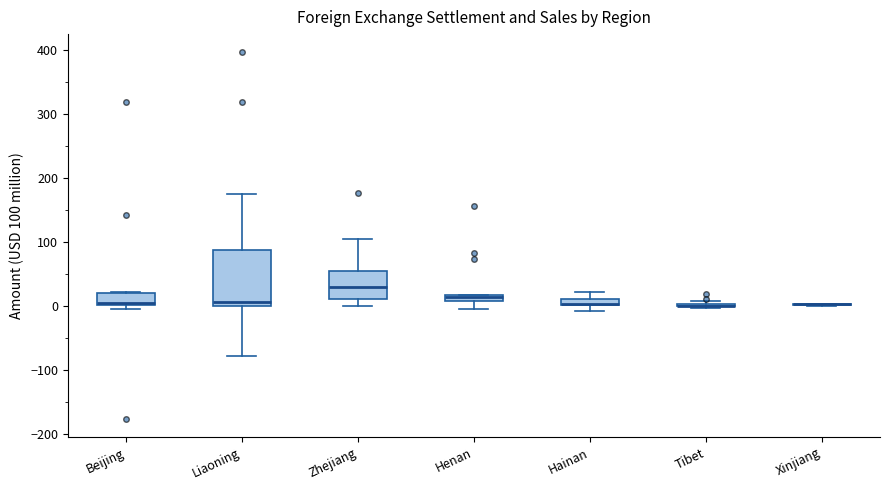

Comparing the boxes themselves (not the whiskers), which one is the tallest?

Liaoning